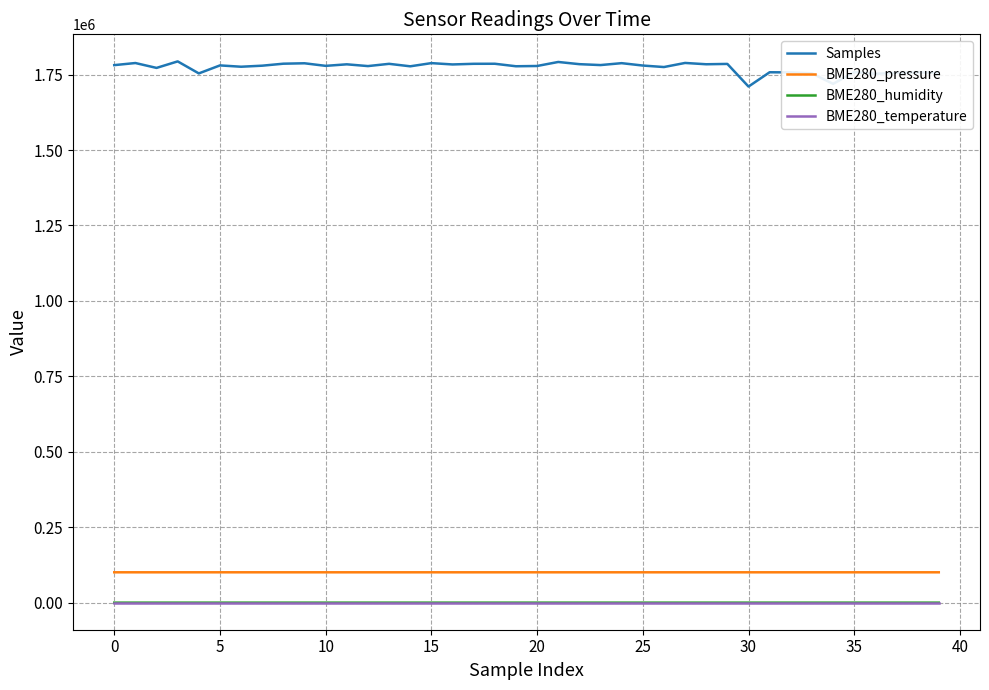

Which series has the largest range (max minus min)?

Samples